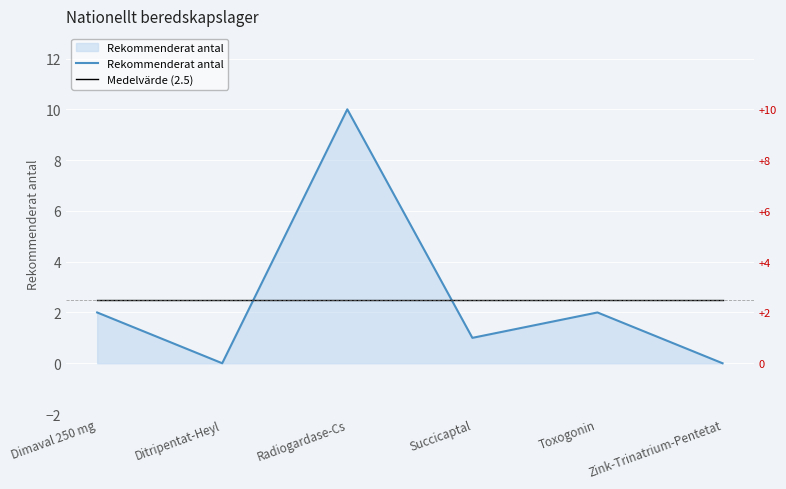

What are all the series names shown in the legend?

Rekommenderat antal, Medelvärde (2.5)